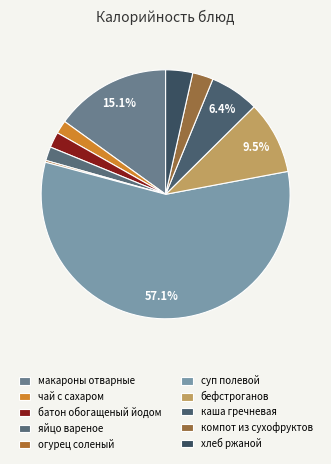

What percentage is the яйцо вареное slice, to the nearest percent?

2%